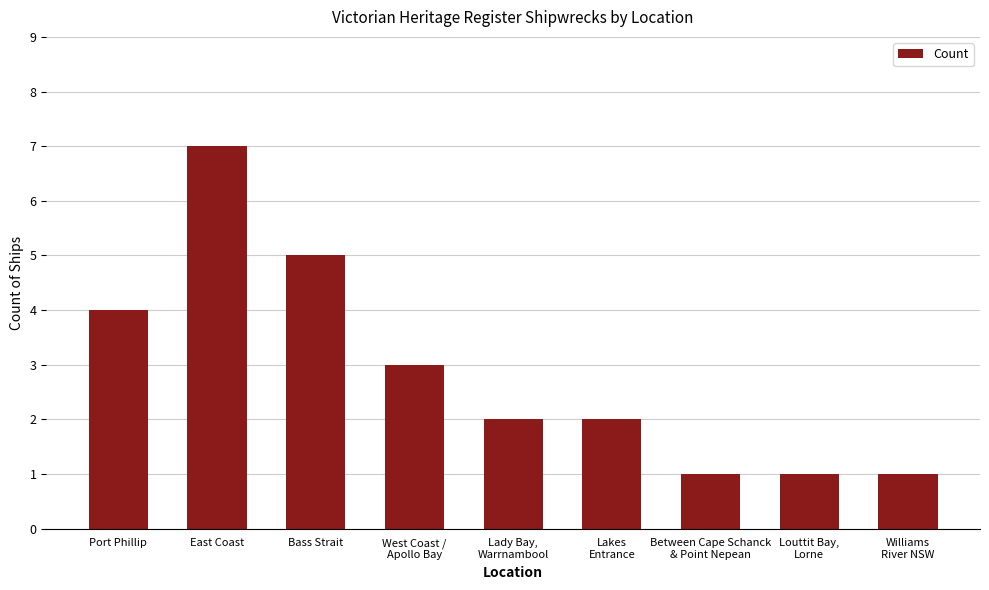

Where does the data first go above 2?

Port Phillip